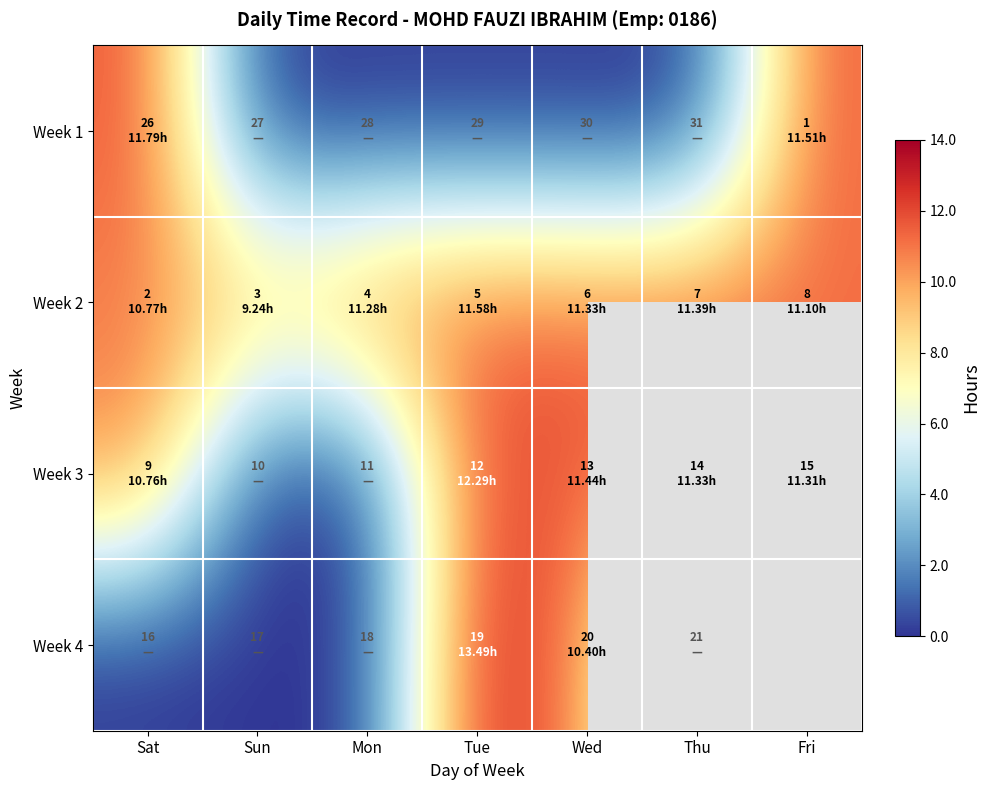

List the labels in order of Week 1 value, largest first.

Sat, Fri, Sun, Mon, Tue, Wed, Thu